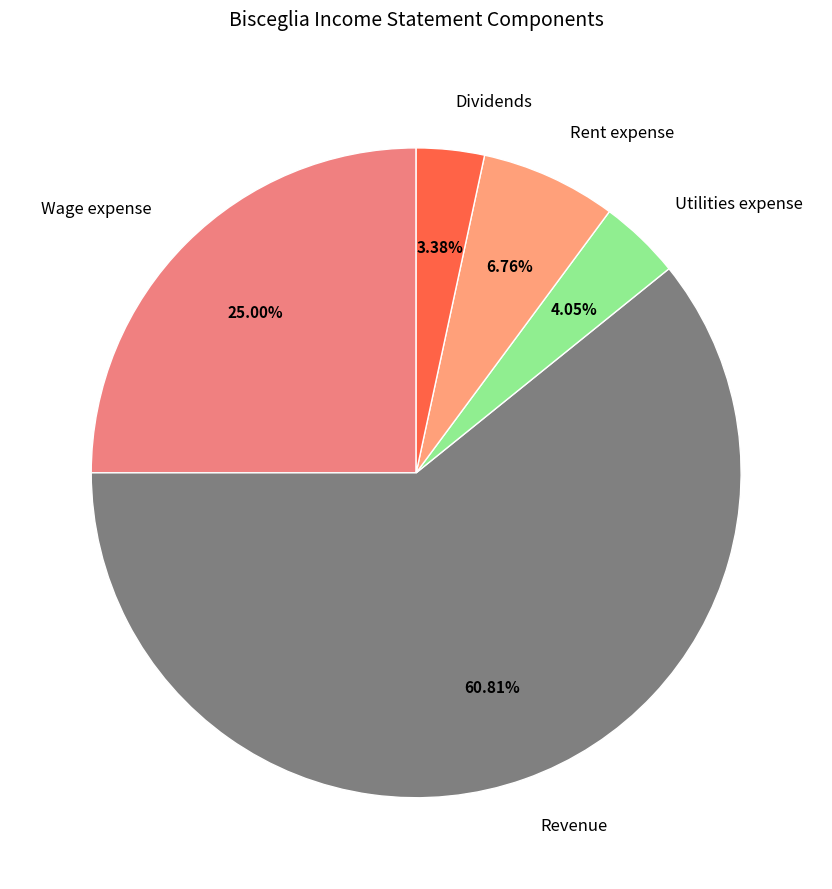

To the nearest percent, what is the difference between the Wage expense and Rent expense slice percentages?

18%